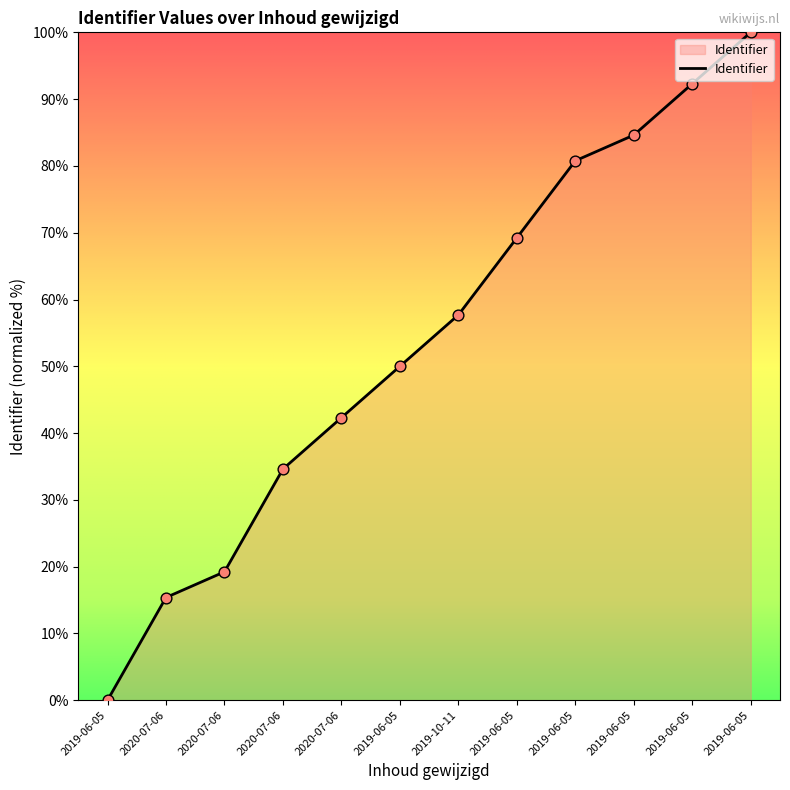

Between 2019-06-05 and 2019-06-05, which is larger?

2019-06-05